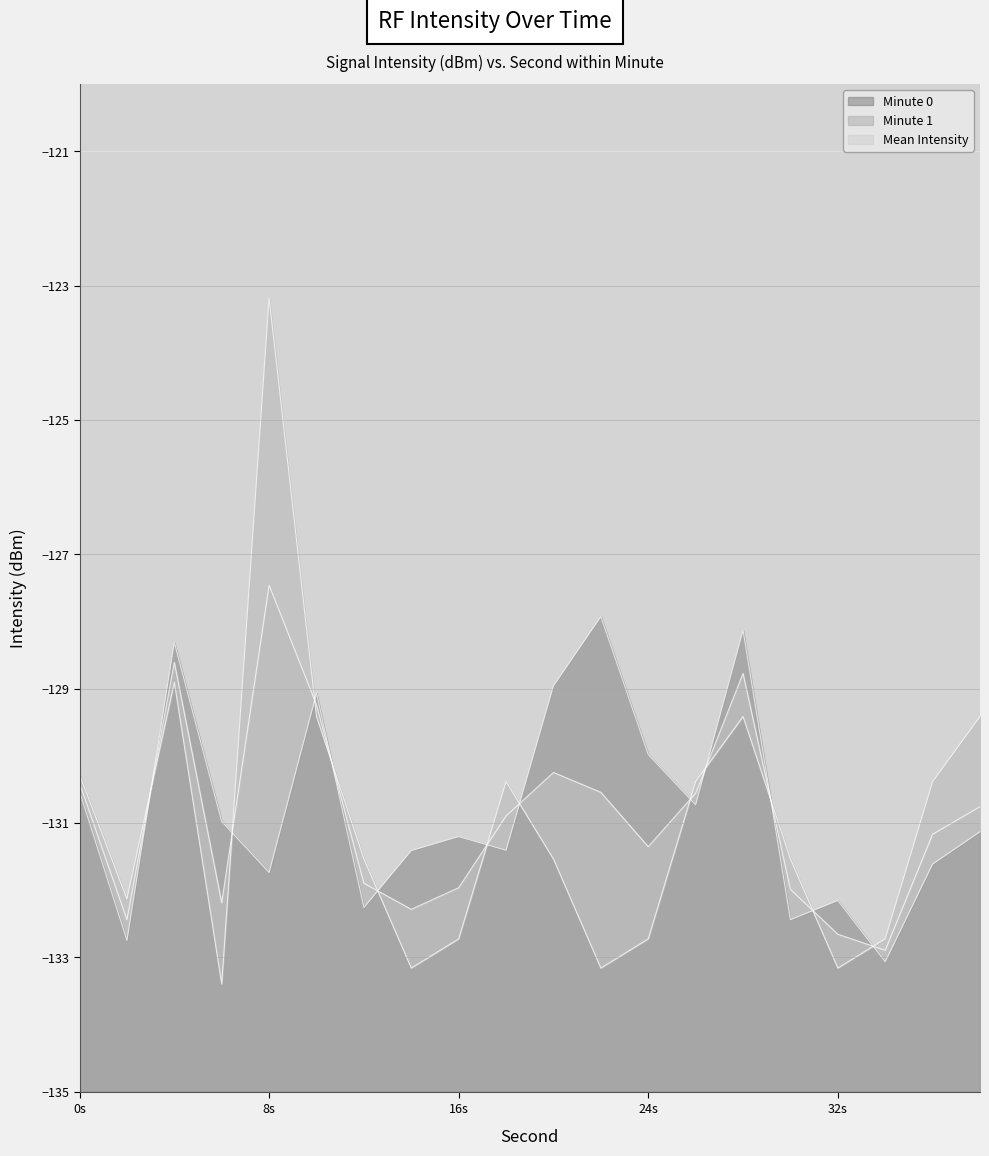

At how many categories does at least one series exceed -132?

17